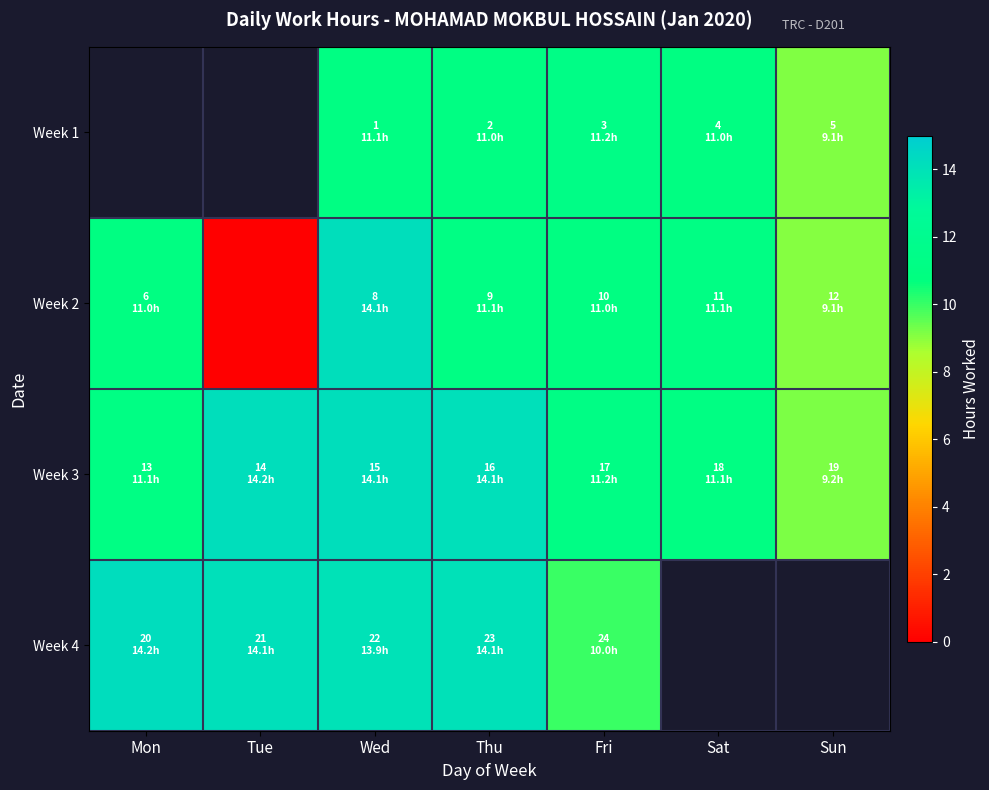

Which series has the largest total across all categories?

Week 3